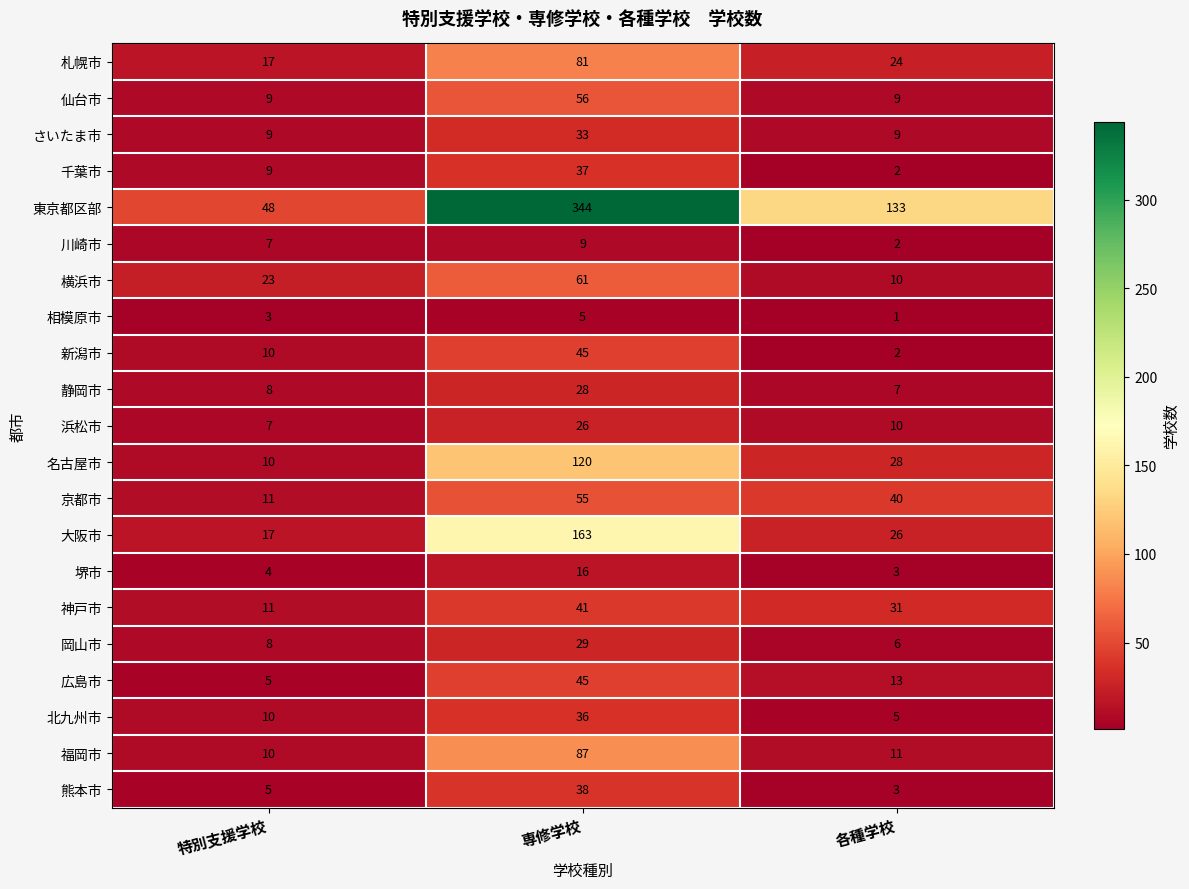

What is the average value of the 堺市 series?

8